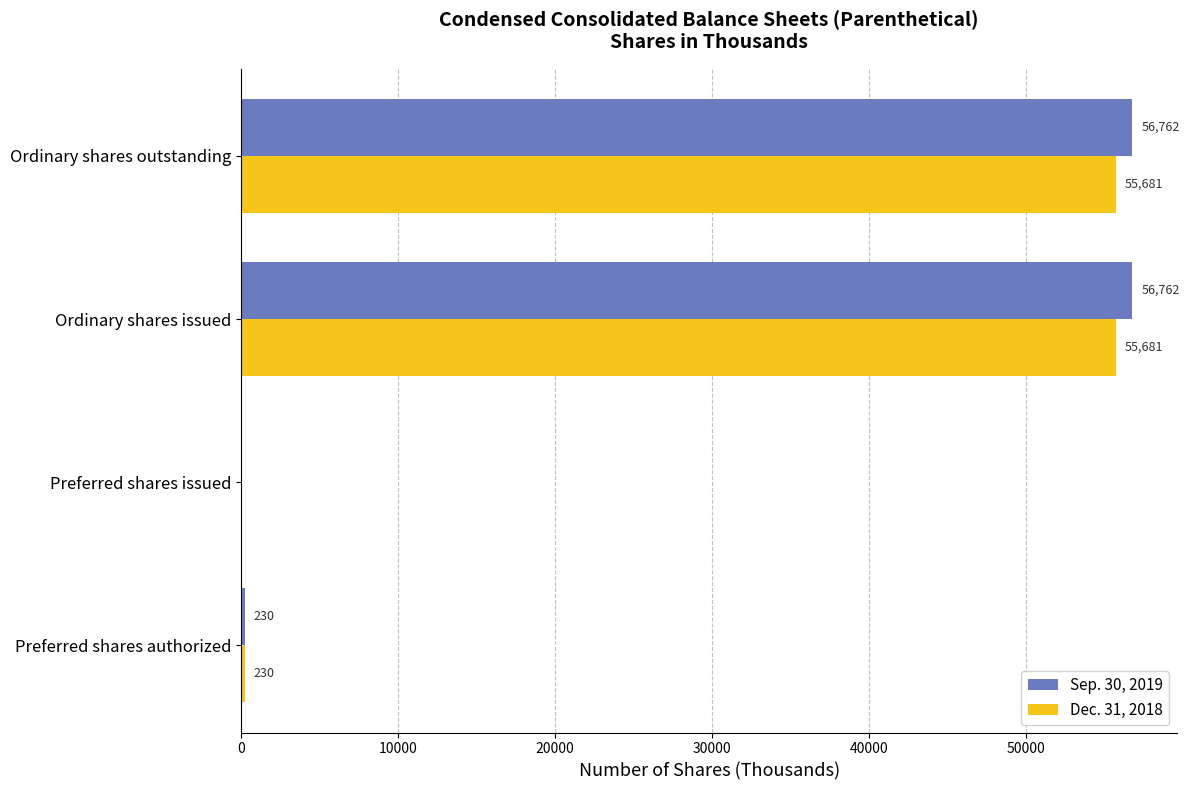

Which series changed the most between Preferred shares authorized and Ordinary shares outstanding?

Sep. 30, 2019